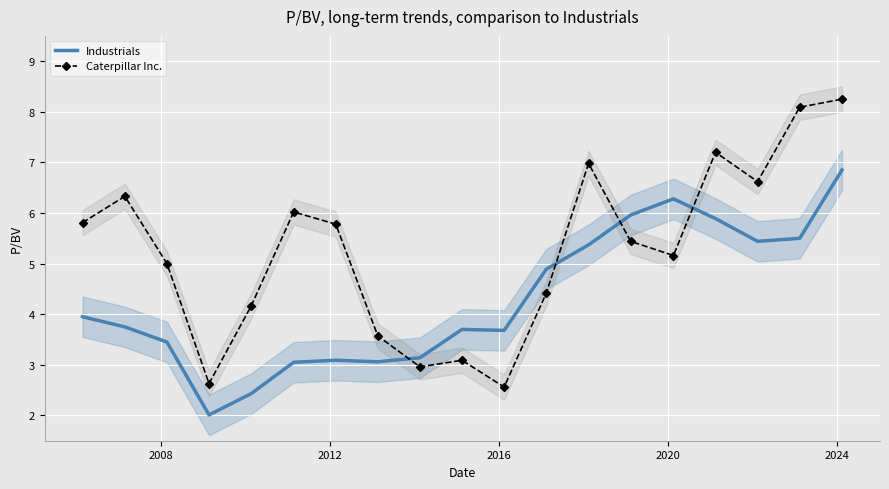

How many interior local peaks does the Industrials series have?

3